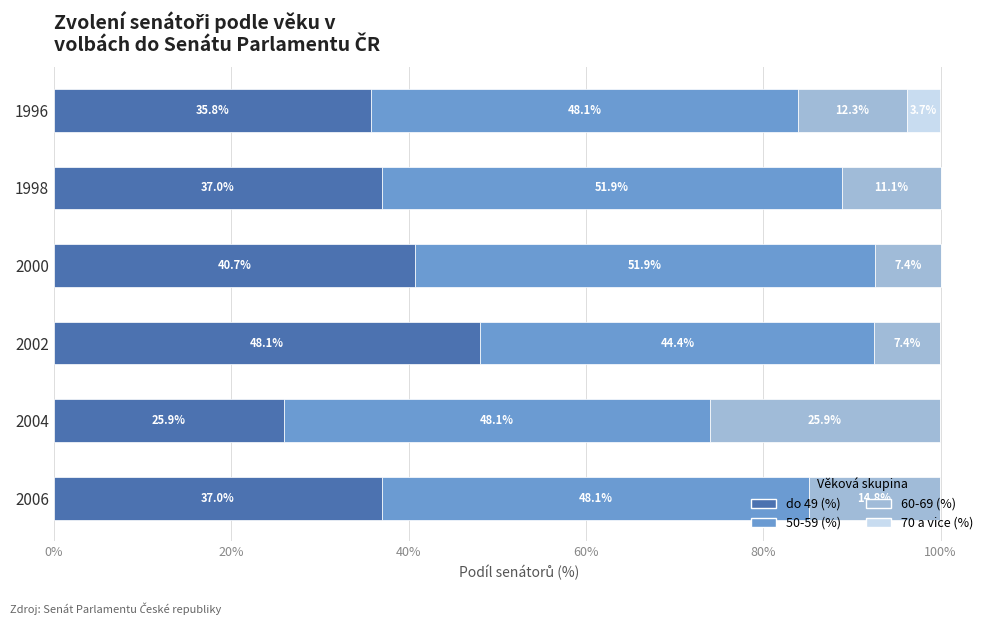

The do 49 (%) series shows 37.0 at 1998. True or false?

True